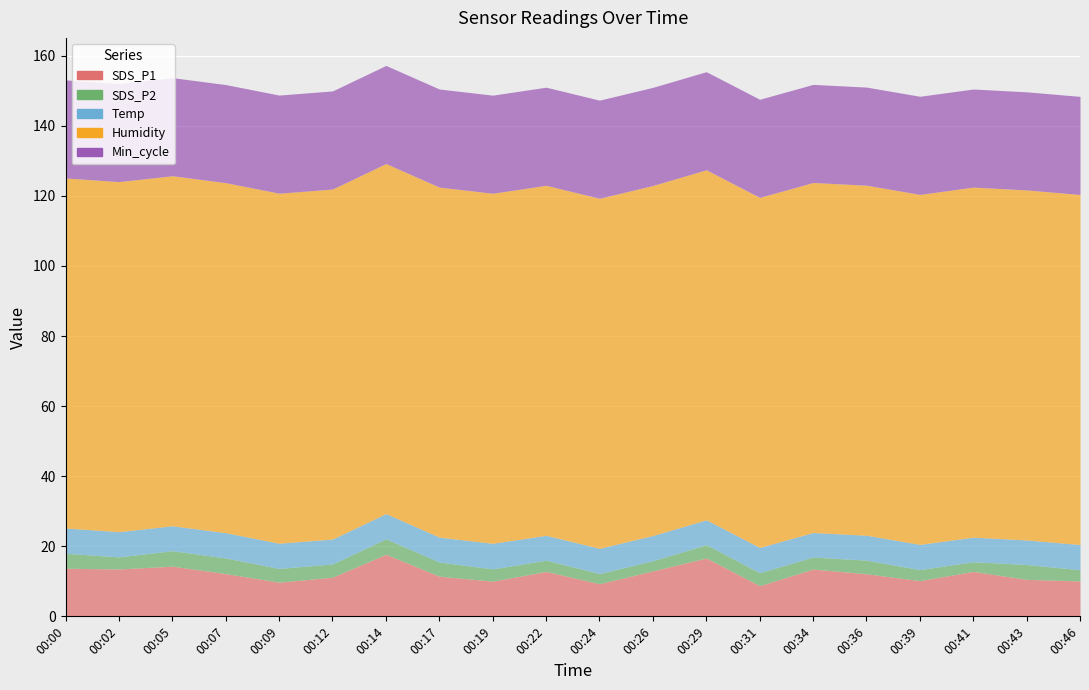

Between 00:07 and 00:26, which series saw the biggest shift?

SDS_P2